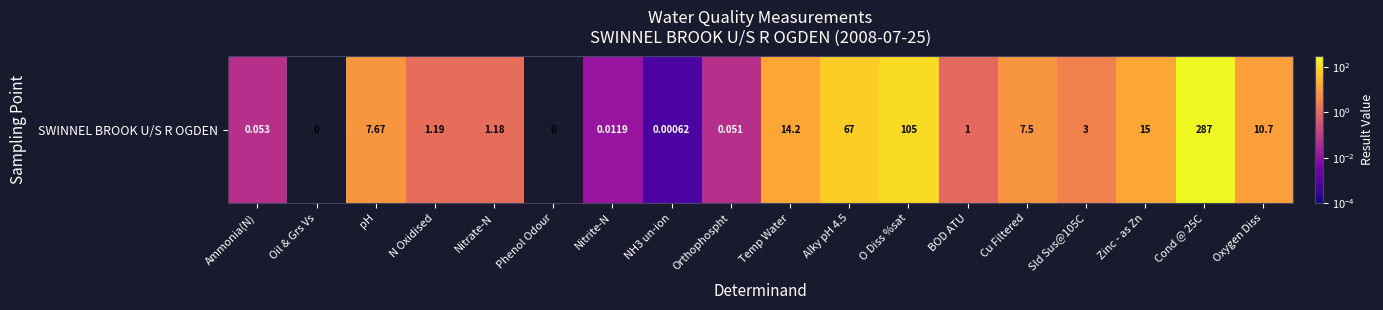

What is the change in value from Orthophospht to BOD ATU?

+0.9